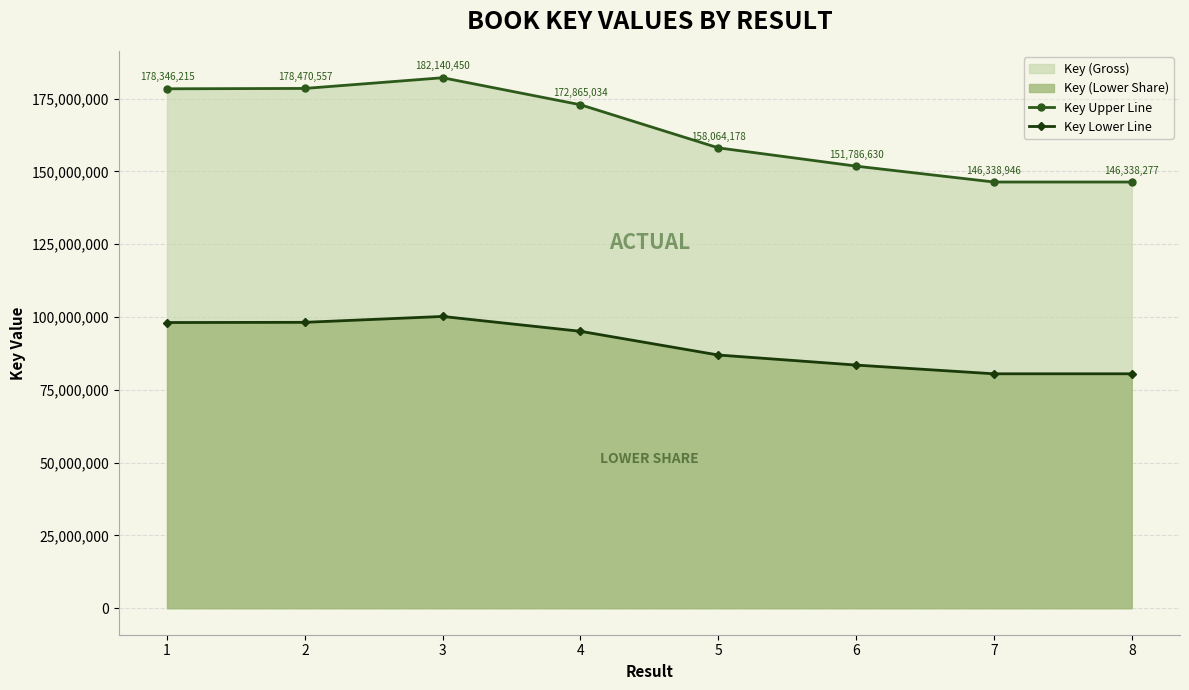

True or false: Key Lower Line has more than 1 interior local peaks.

False